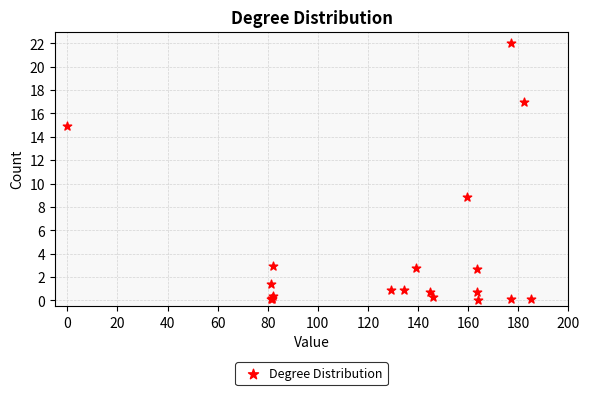

What Y value in the scatter plot is closest to 11?

8.8